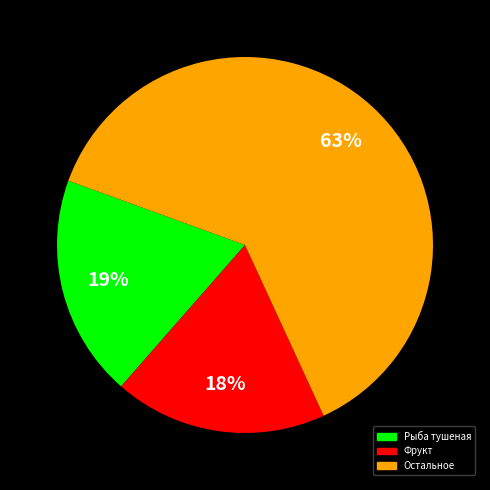

Approximately how many times larger is the value at Рыба тушеная compared to Остальное?

0.3